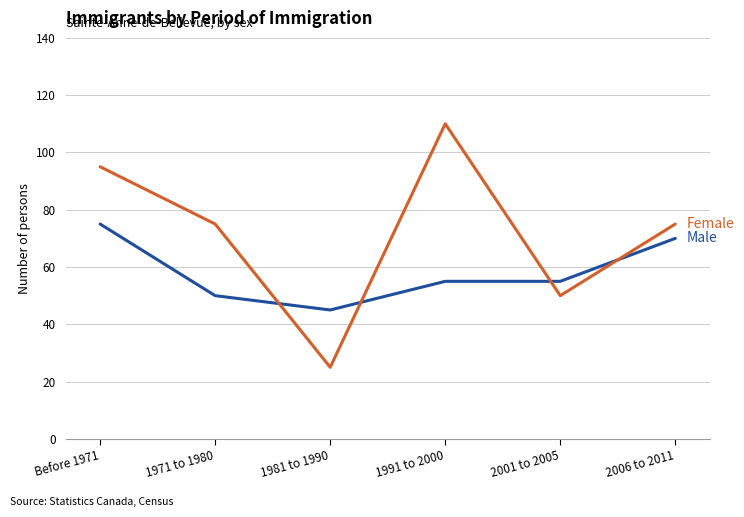

What is the smallest value displayed?

25